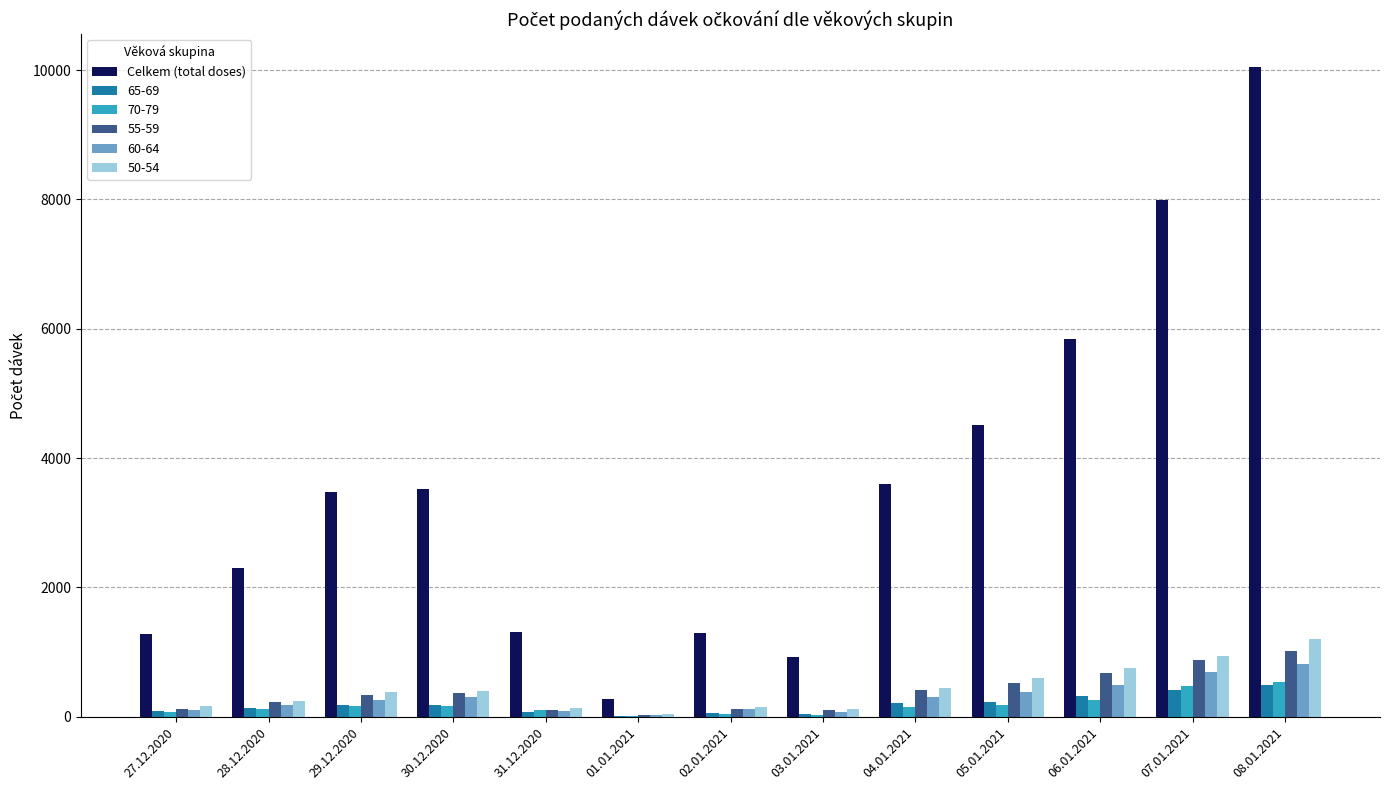

What is the greatest value displayed?

10051